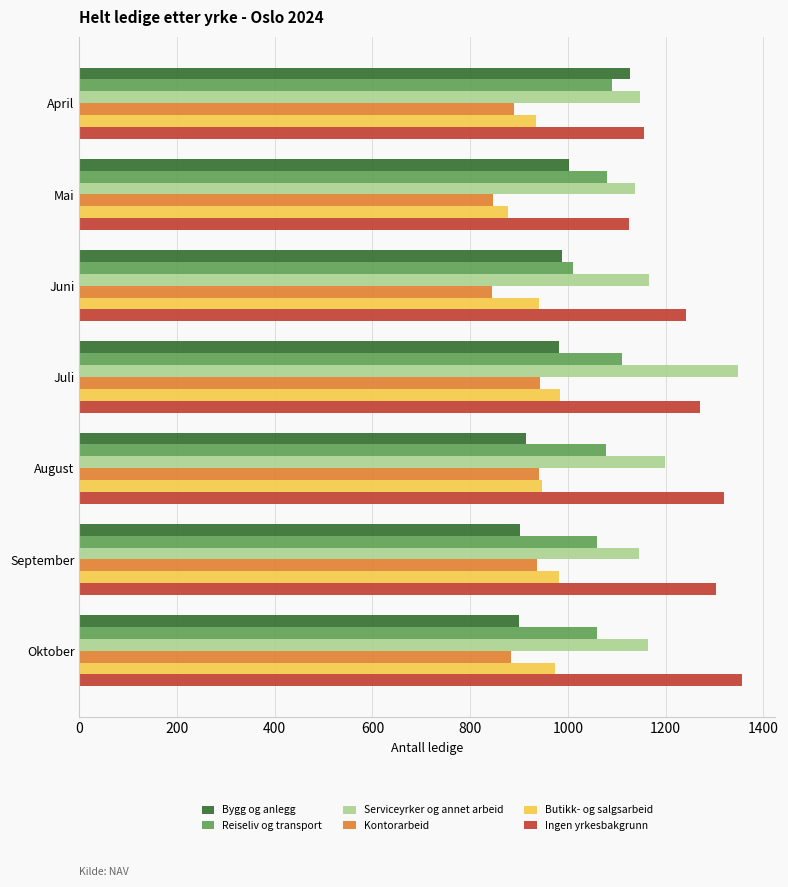

Is it true that Butikk- og salgsarbeid equals 984 at Juli?

True